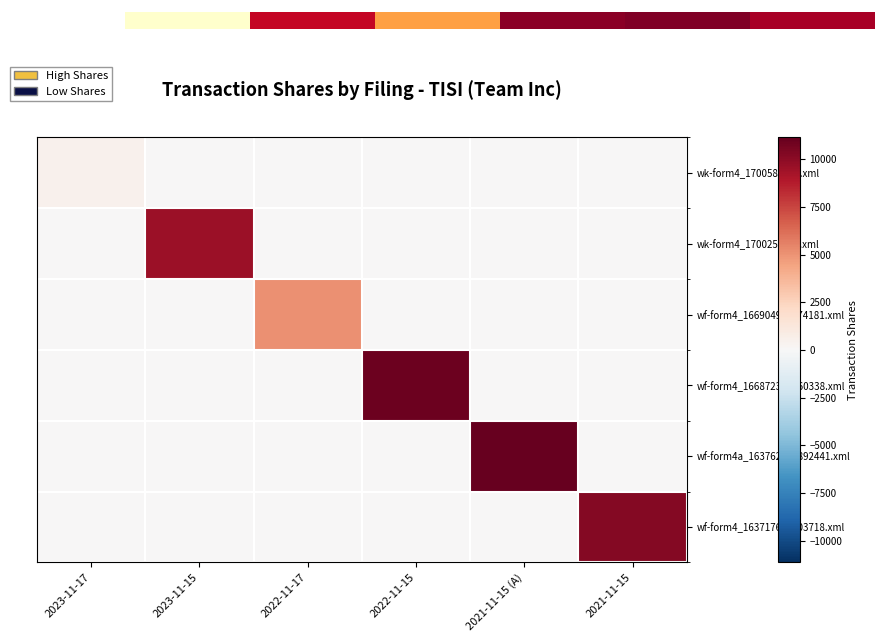

Rank the series at 2021-11-15 from highest to lowest value.

wf-form4_163717676403718.xml, wk-form4_1700580117.xml, wk-form4_1700252535.xml, wf-form4_166904939974181.xml, wf-form4_166872344460338.xml, wf-form4a_163762601892441.xml